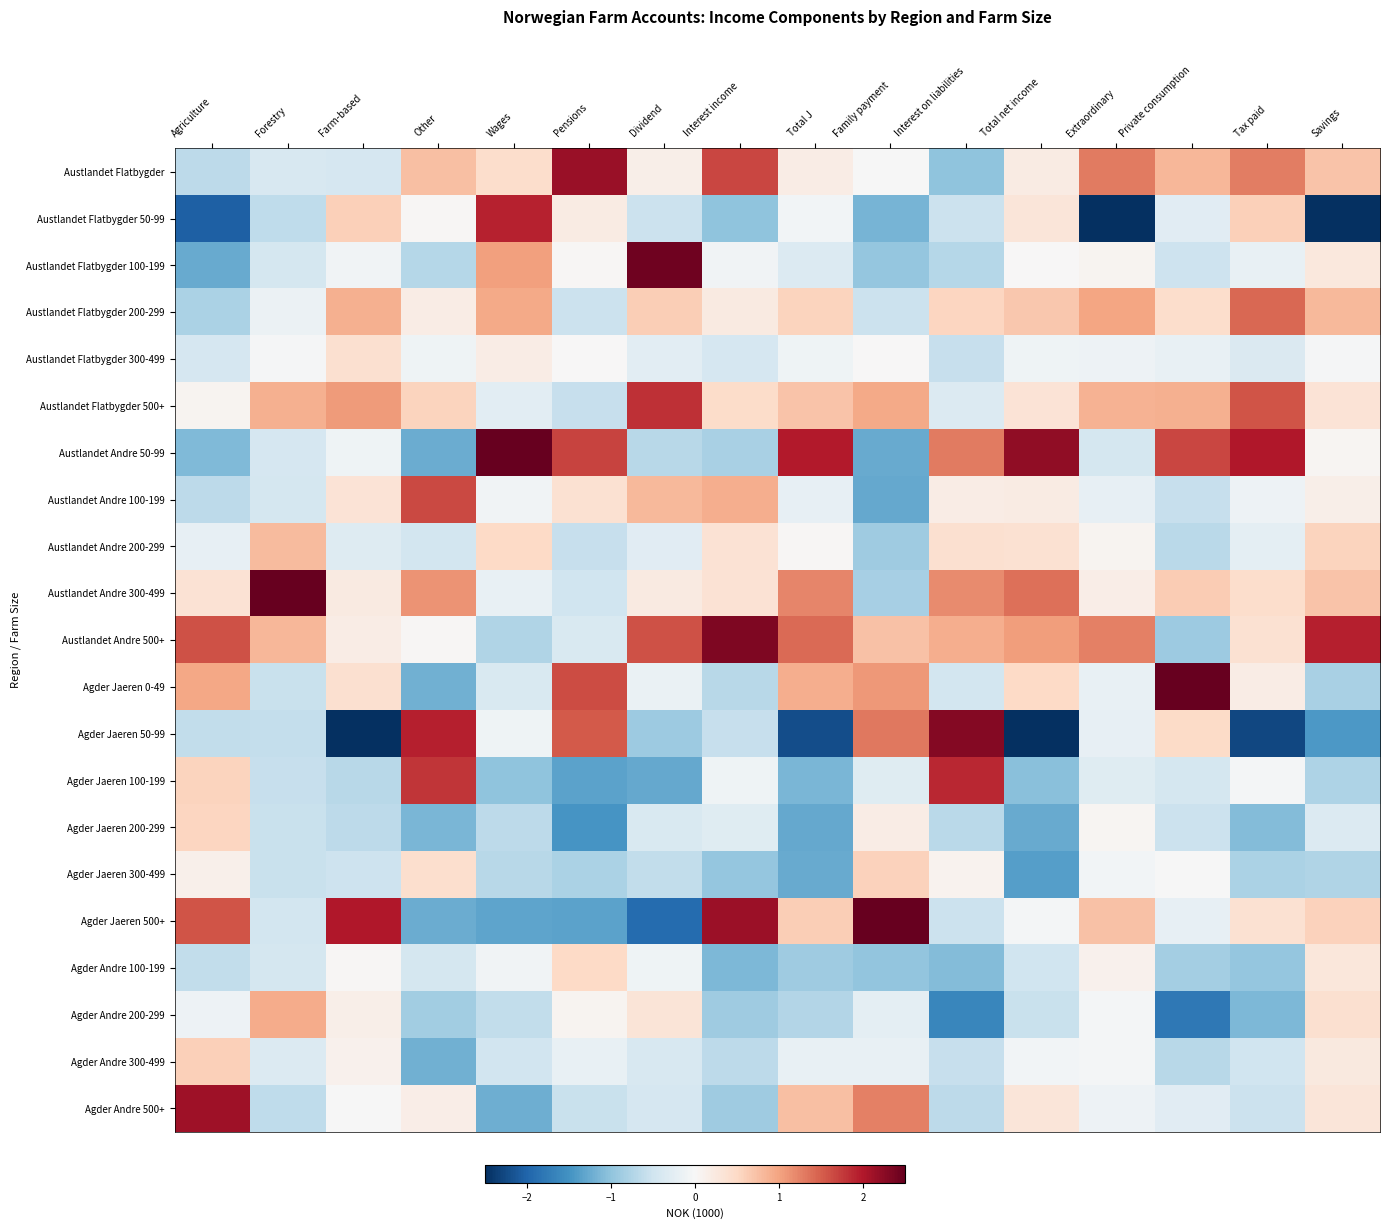

List the series in order of their peak value, highest first.

Austlandet Andre 300-499, Agder Jaeren 0-49, Austlandet Andre 50-99, Agder Jaeren 500+, Austlandet Flatbygder 100-199, Austlandet Andre 500+, Agder Jaeren 50-99, Austlandet Flatbygder, Agder Andre 500+, Austlandet Flatbygder 50-99, Agder Jaeren 100-199, Austlandet Flatbygder 500+, Austlandet Andre 100-199, Austlandet Flatbygder 200-299, Agder Andre 200-299, Austlandet Andre 200-299, Agder Andre 300-499, Agder Jaeren 300-499, Agder Jaeren 200-299, Agder Andre 100-199, Austlandet Flatbygder 300-499